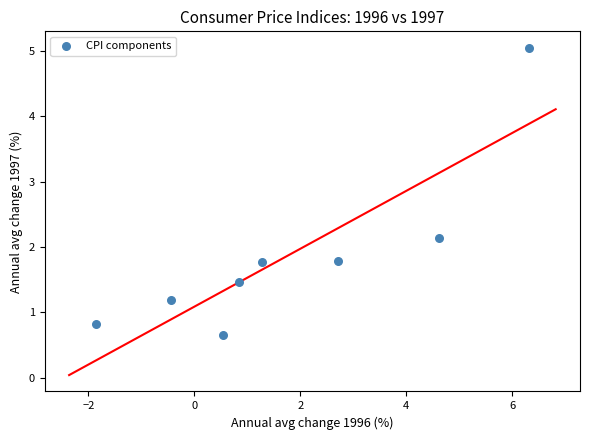

What is the range of Y values (max minus min)?

4.4